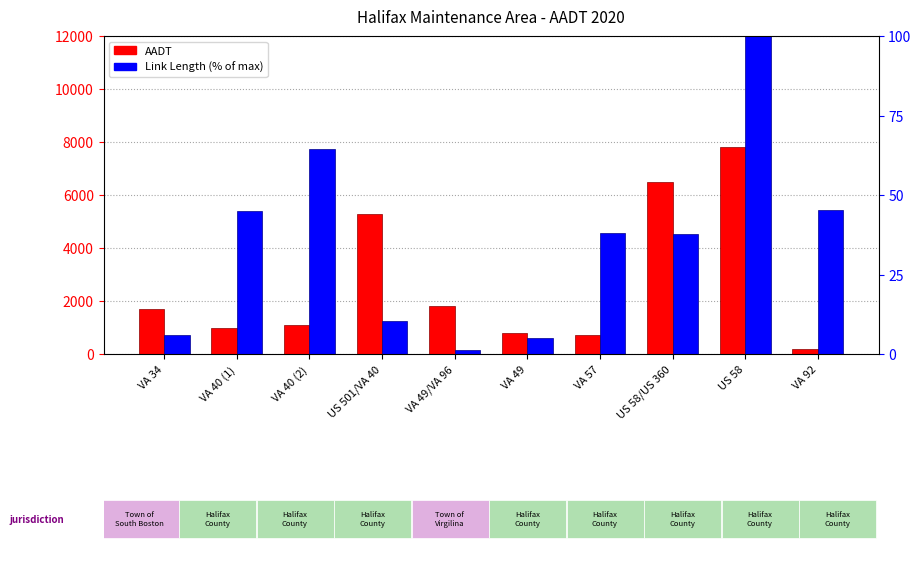

Which series has the largest total across all categories?

AADT